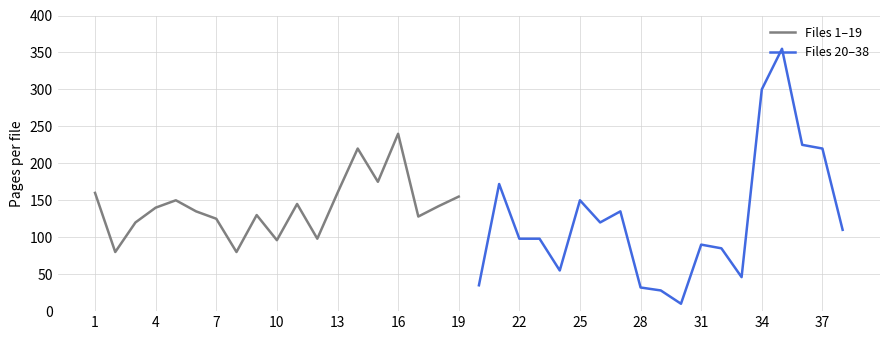

Count the number of data series in this chart.

2